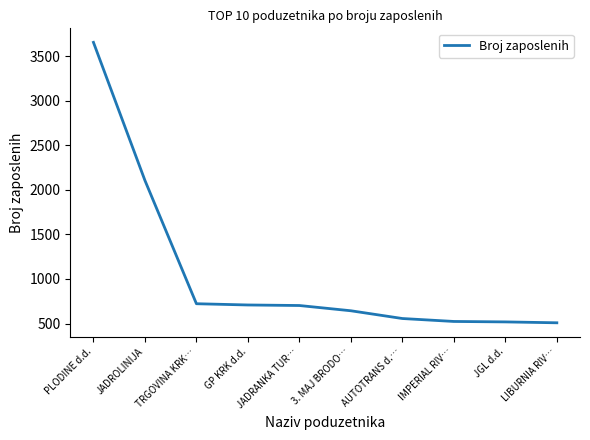

What position from the left is JADROLINIJA?

2